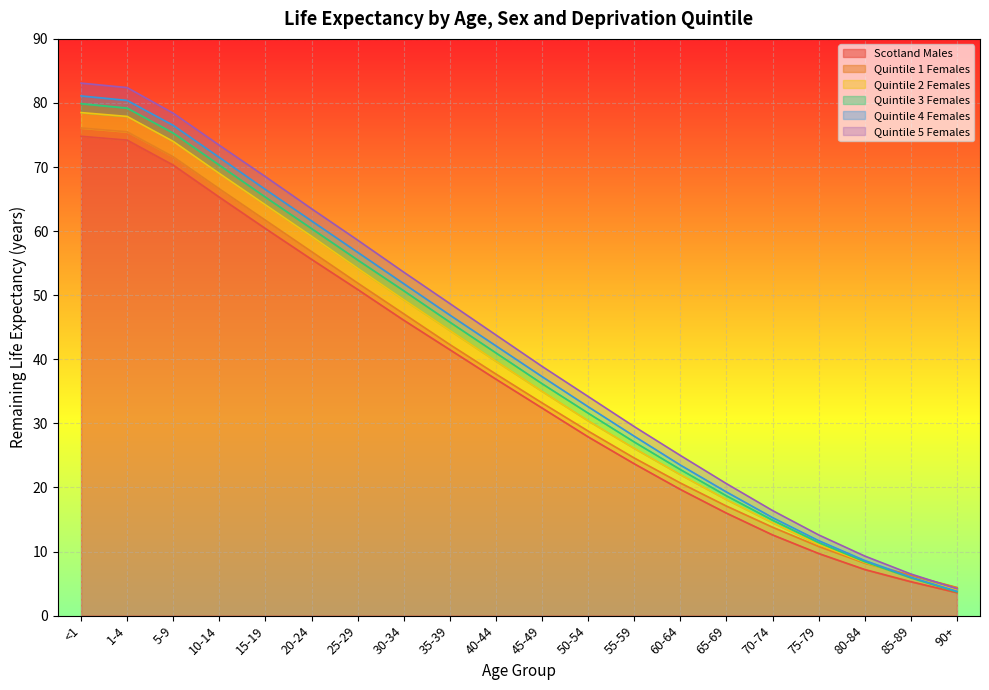

What are all the series names shown in the legend?

Scotland Males, Quintile 1 Females, Quintile 2 Females, Quintile 3 Females, Quintile 4 Females, Quintile 5 Females